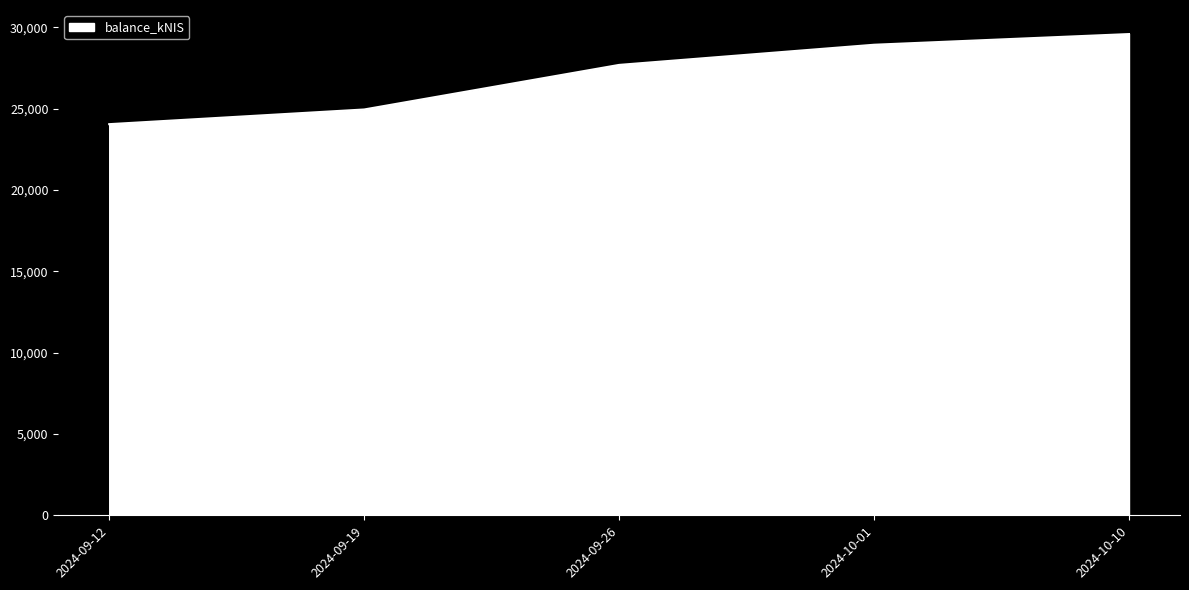

Which label corresponds to the smallest value in the chart?

2024-09-12